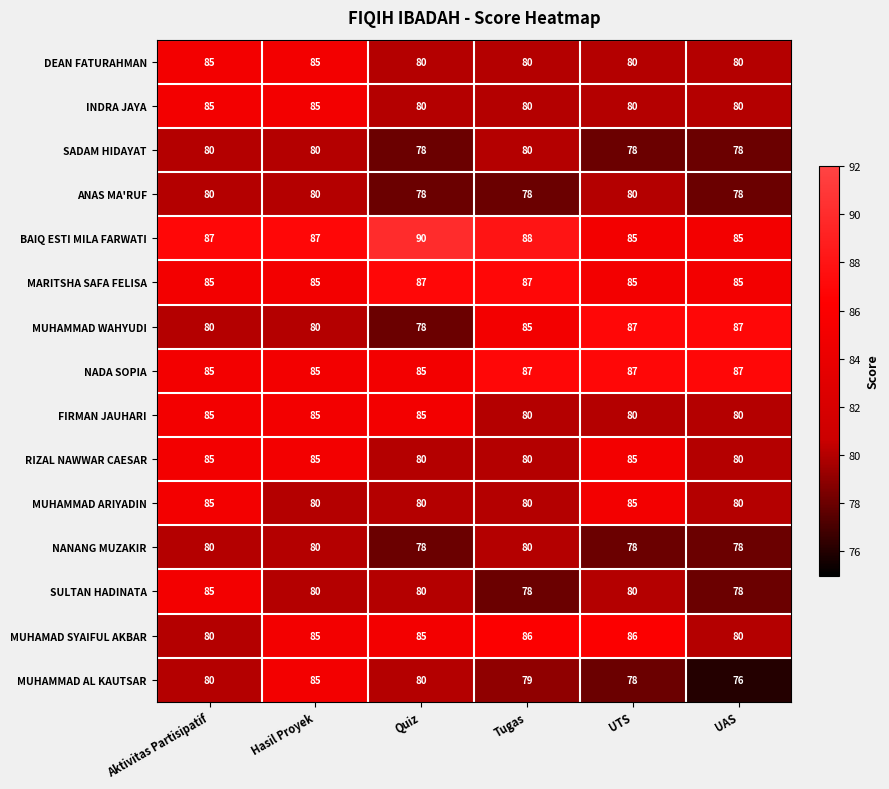

What is the maximum value for INDRA JAYA?

85